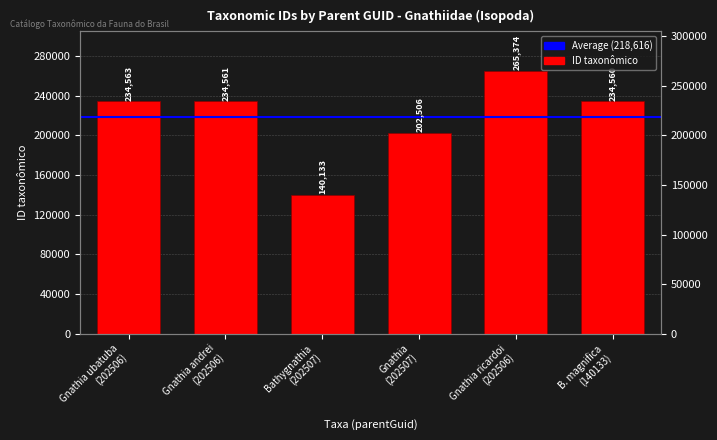

How many data points are above 234561?

2